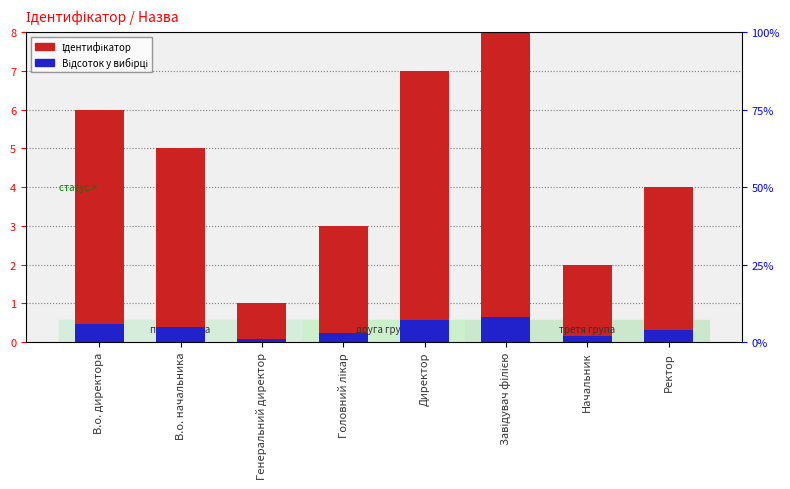

How many series are shown in this chart?

2